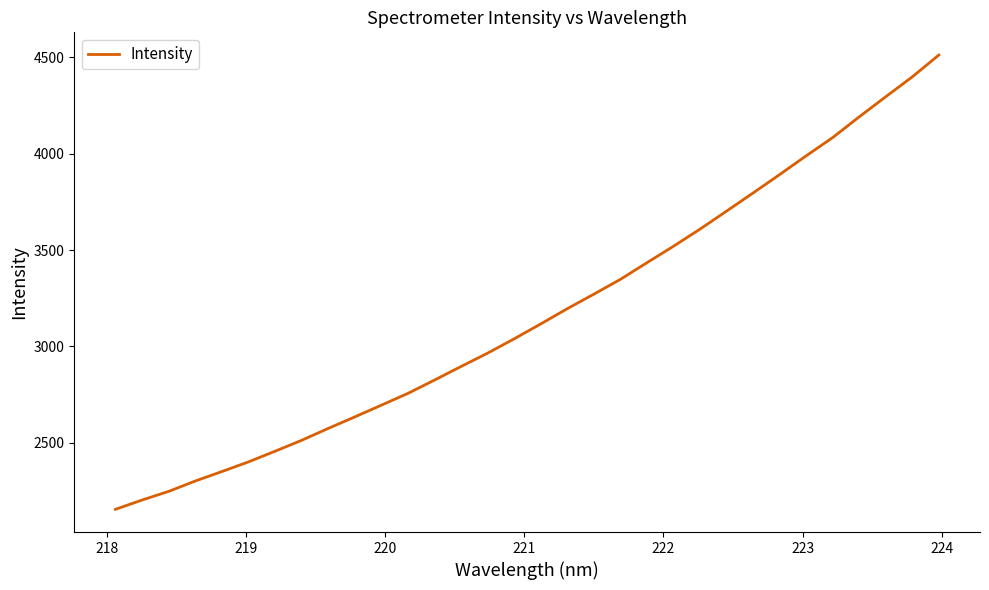

What is the greatest value displayed?

4512.2